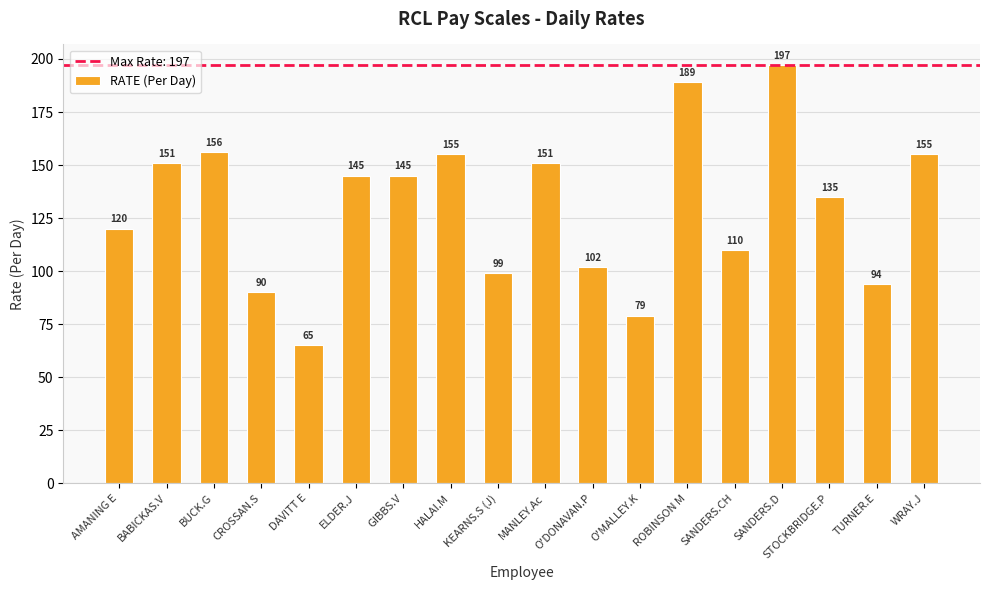

Is it true that the value at SANDERS.D is 197?

True